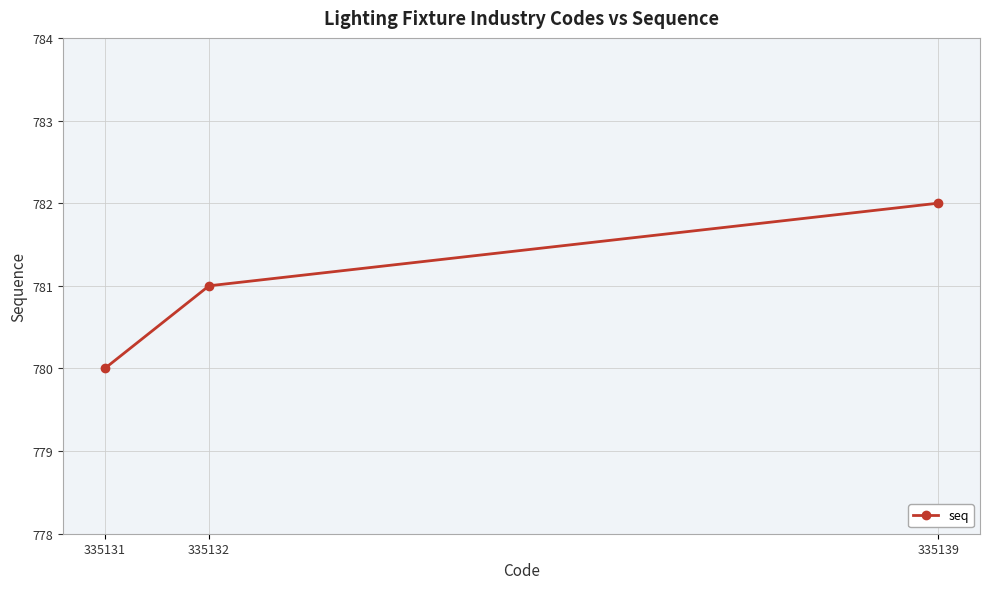

What is the maximum value shown in the chart?

782